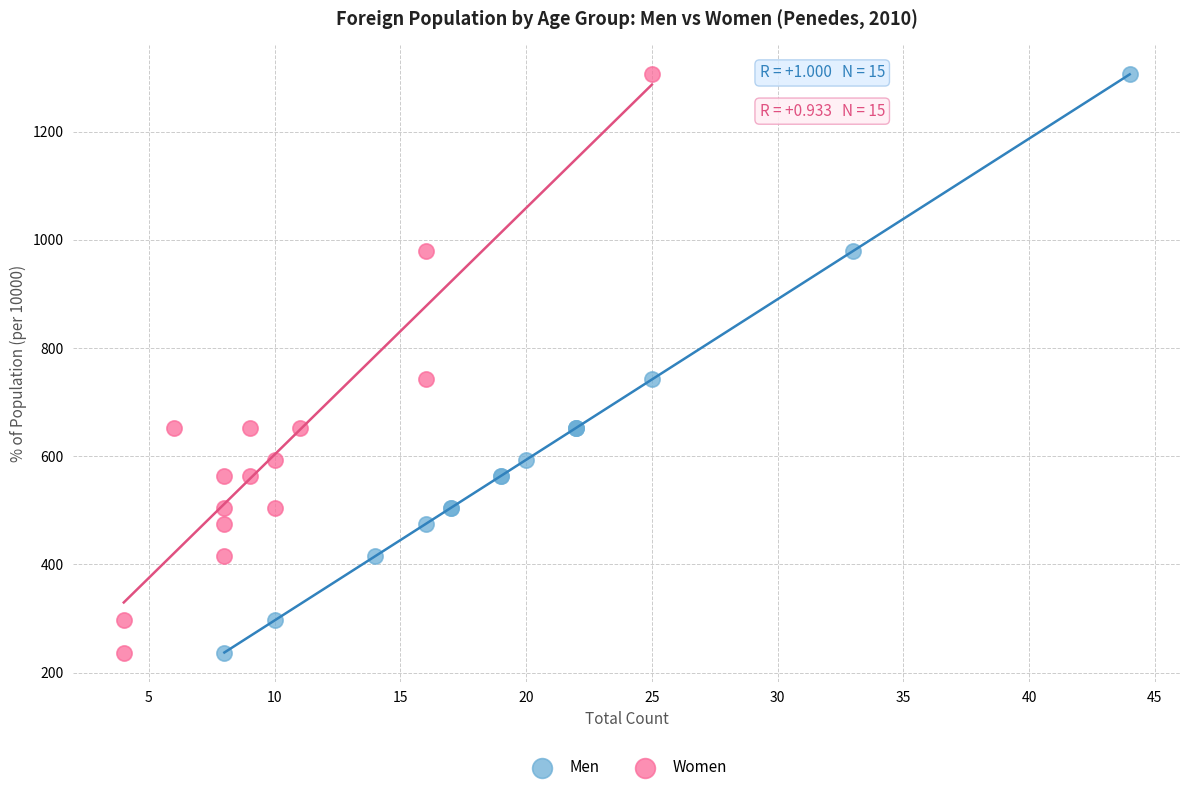

What are all the series names shown in the legend?

Men, Women